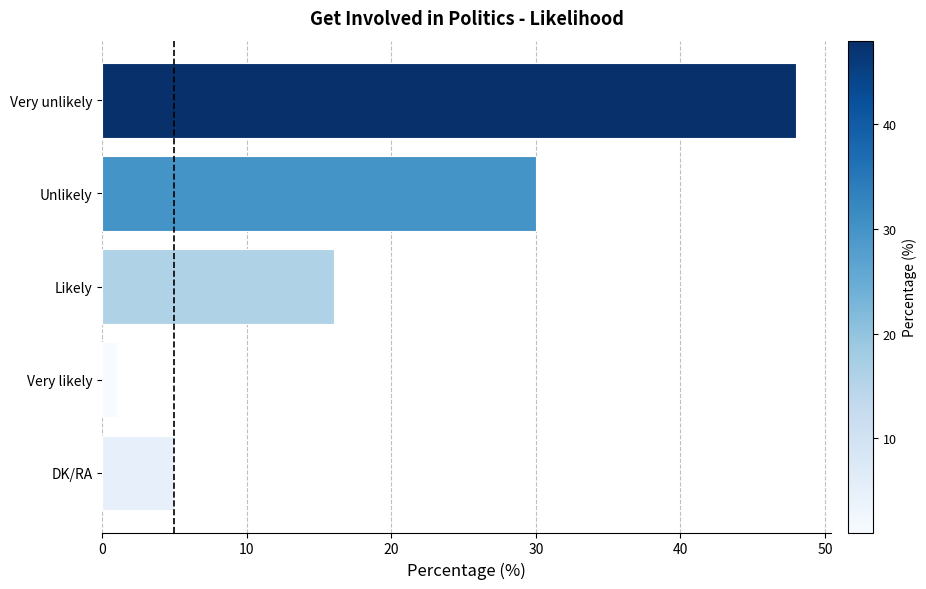

What is the average value?

20